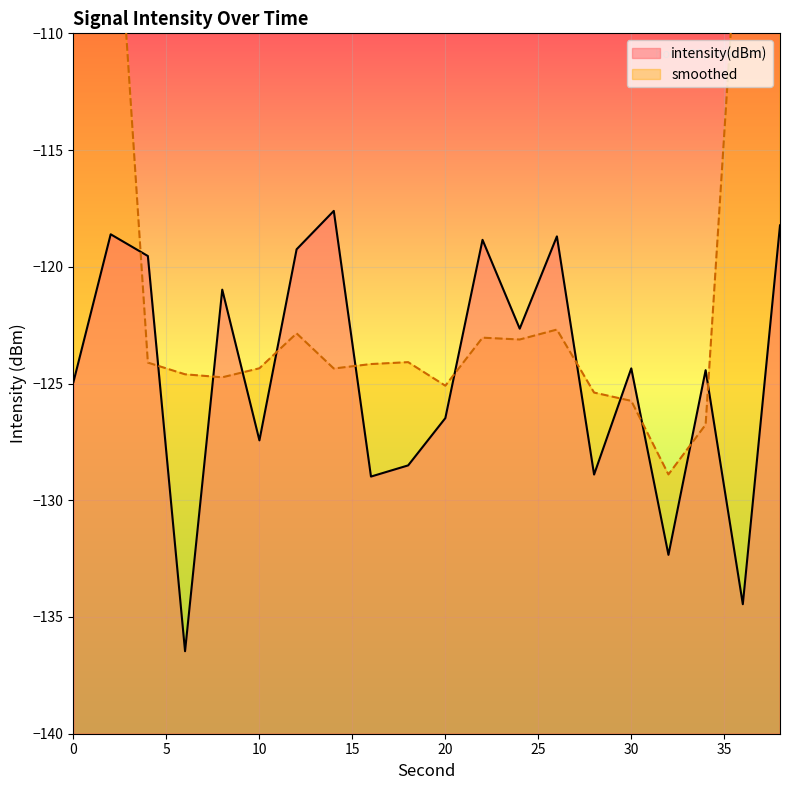

List the labels in order of value, largest first.

14, 38, 2, 26, 22, 12, 4, 8, 24, 30, 34, 0, 20, 10, 18, 28, 16, 32, 36, 6